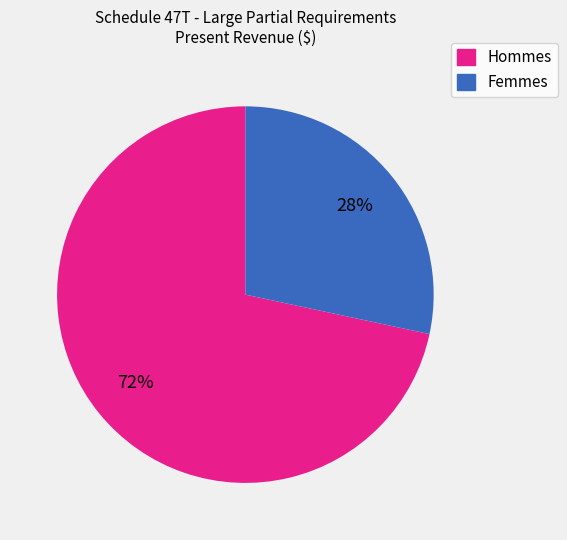

Does any single category account for the majority?

Yes